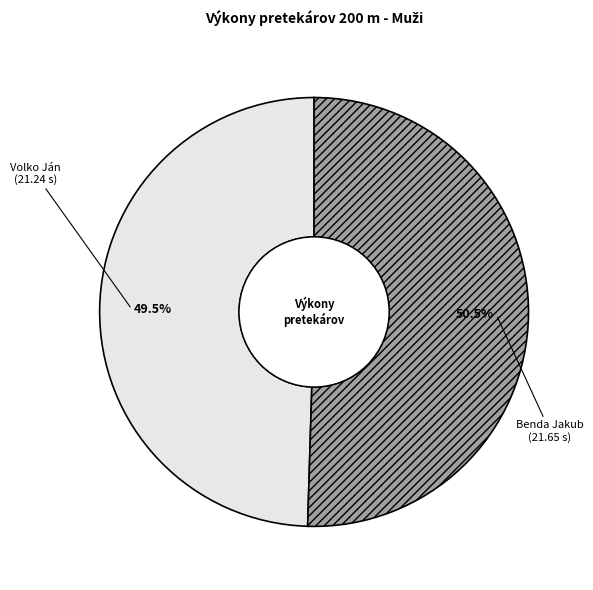

To the nearest percent, what is the difference between the largest and smallest slice percentages?

1%